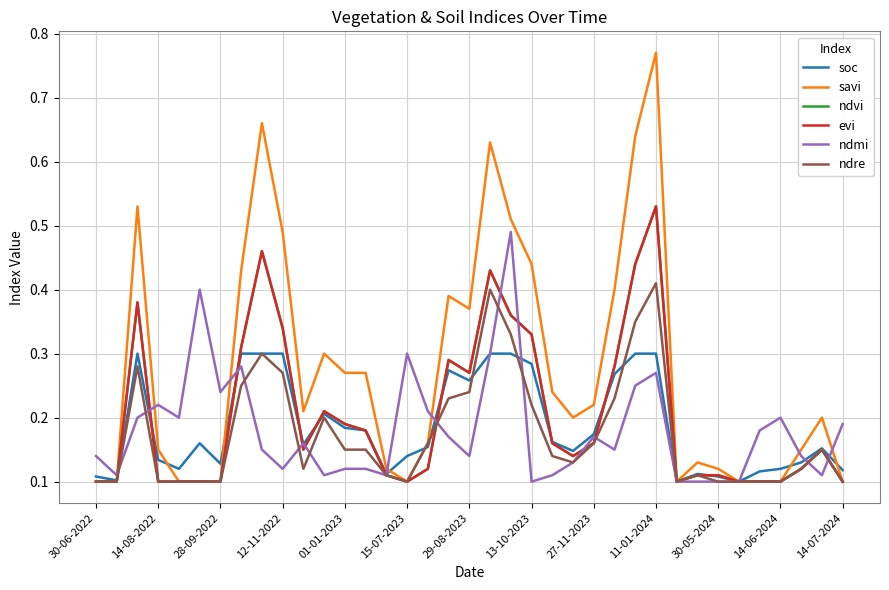

What is the smallest value displayed?

0.1